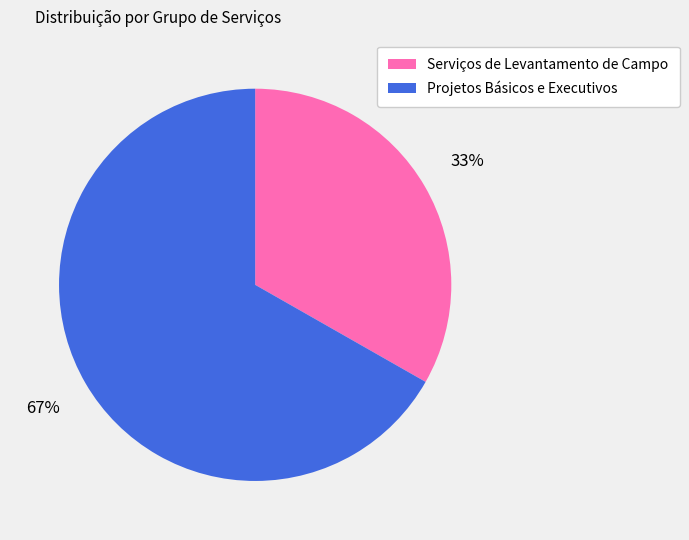

Is there any slice that represents more than half of the pie?

Yes